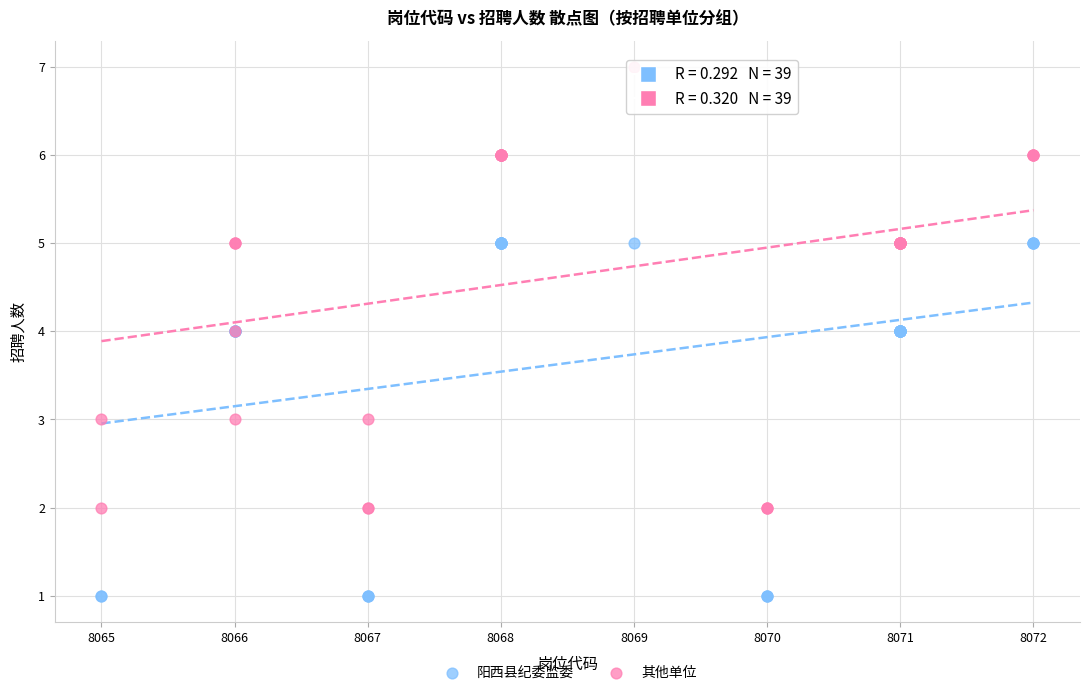

Which series has the largest Y range (max minus min)?

其他单位